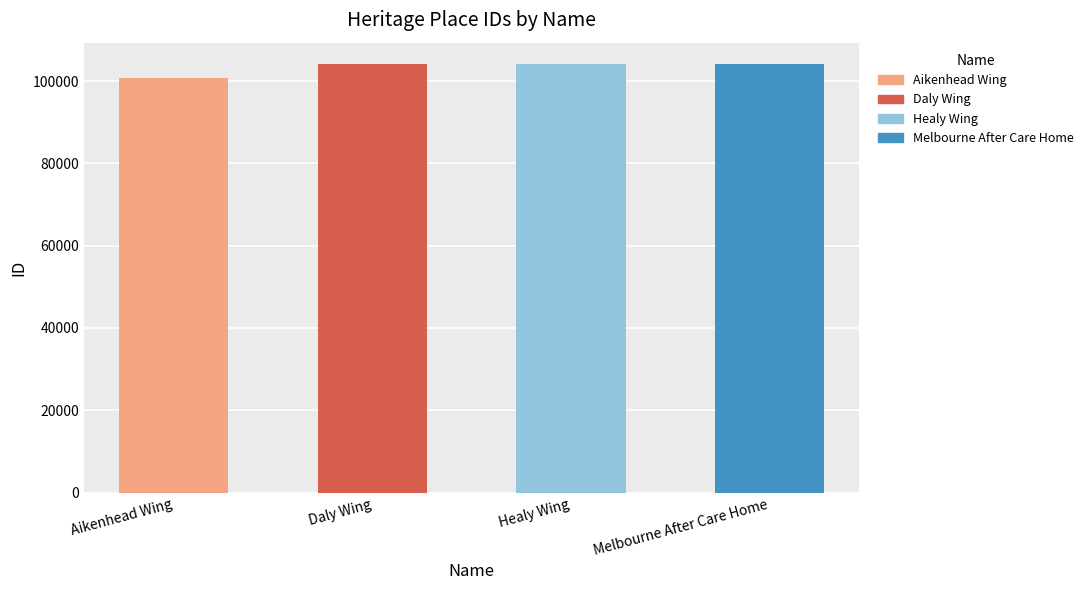

What is the change in value from Aikenhead Wing to Daly Wing?

+3294